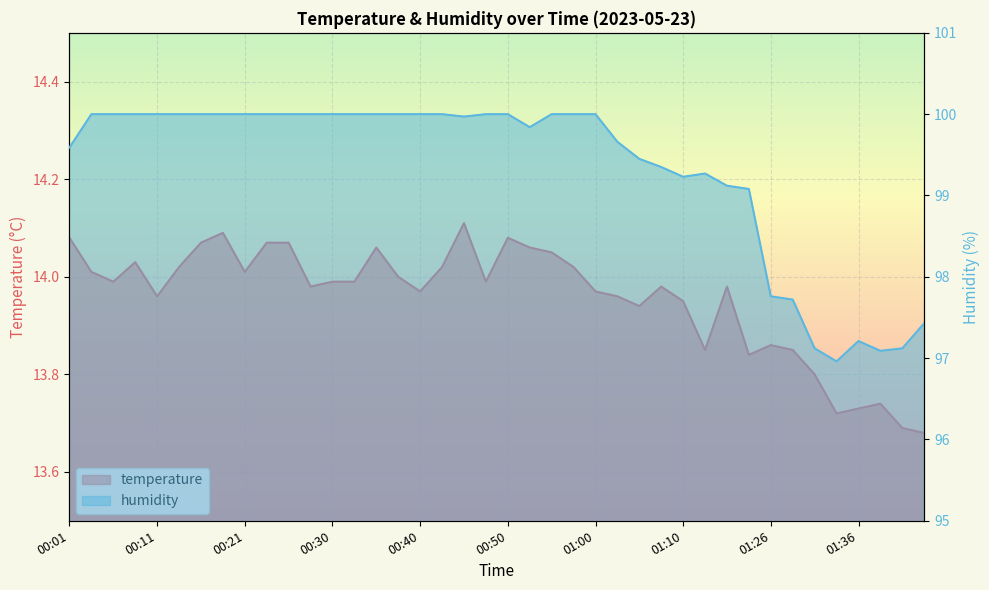

Reading right to left, transcribe all the data shown in this chart.

temperature: 13.7	13.7	13.7	13.7	13.7	13.8	13.8	13.9	13.8	14.0	13.8	13.9	14.0	13.9	14.0	14.0	14.0	14.1	14.1	14.1	14.0	14.1	14.0	14.0	14.0	14.1	14.0	14.0	14.0	14.1	14.1	14.0	14.1	14.1	14.0	14.0	14.0	14.0	14.0	14.1
humidity: 97.4	97.1	97.1	97.2	97.0	97.1	97.7	97.8	99.1	99.1	99.3	99.2	99.3	99.5	99.7	100.0	100.0	100.0	99.8	100.0	100.0	100.0	100.0	100.0	100.0	100.0	100.0	100.0	100.0	100.0	100.0	100.0	100.0	100.0	100.0	100.0	100.0	100.0	100.0	99.6